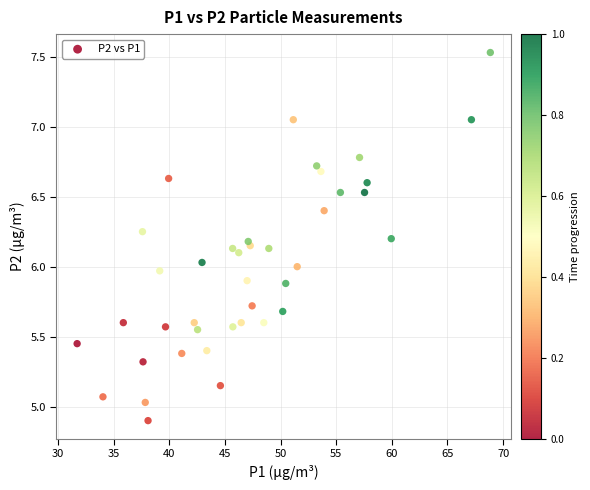

What is the range of X values (max minus min)?

37.1